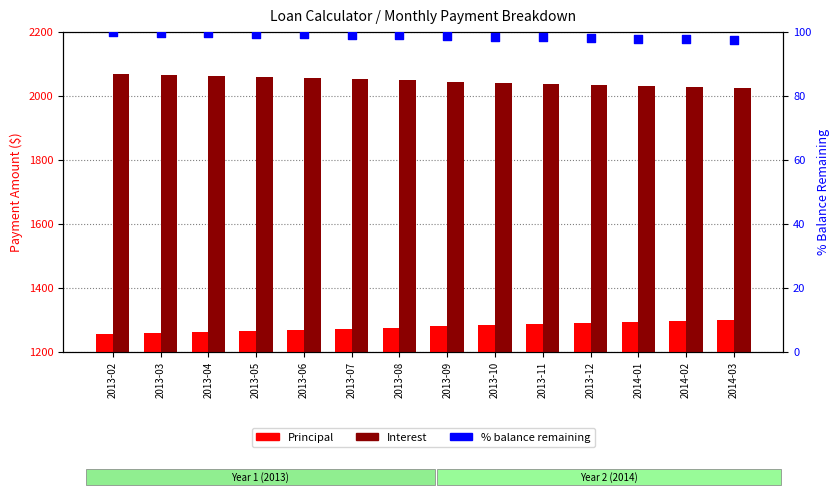

What are all the series names shown in the legend?

Principal, Interest, % Balance Remaining